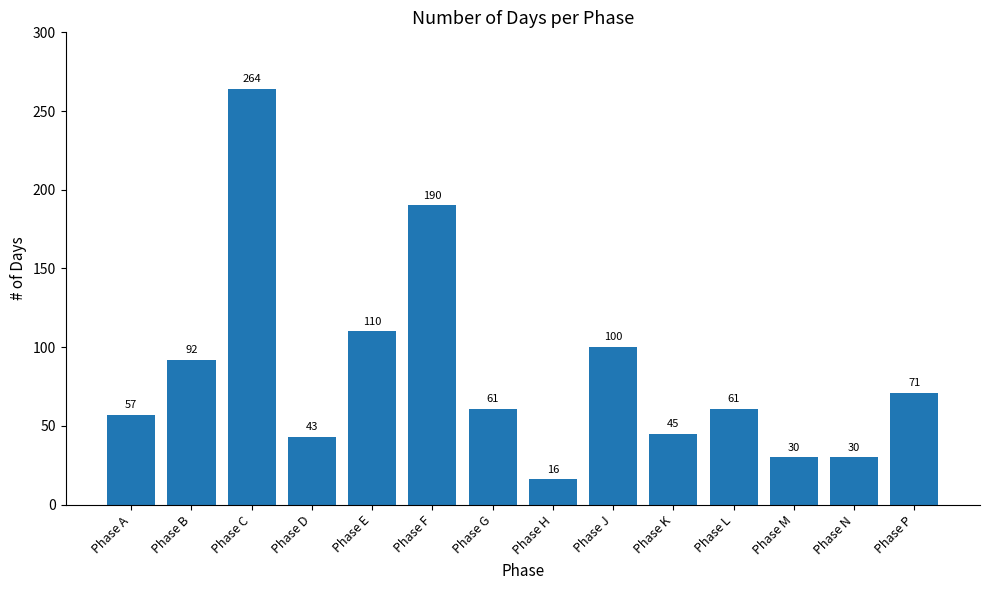

Are the bars horizontal?

No